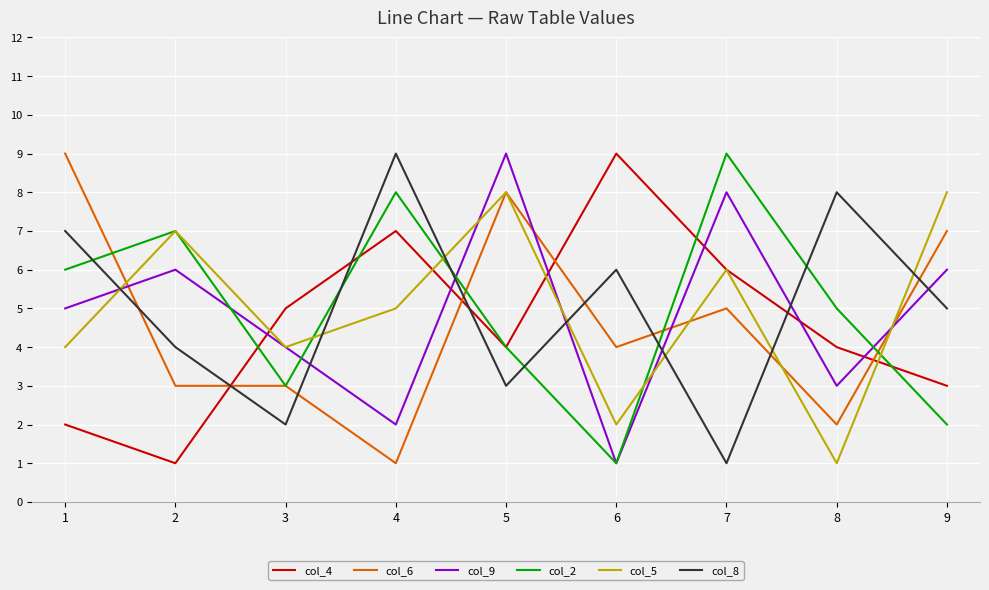

Which series changed the most between 2 and 8?

col_5